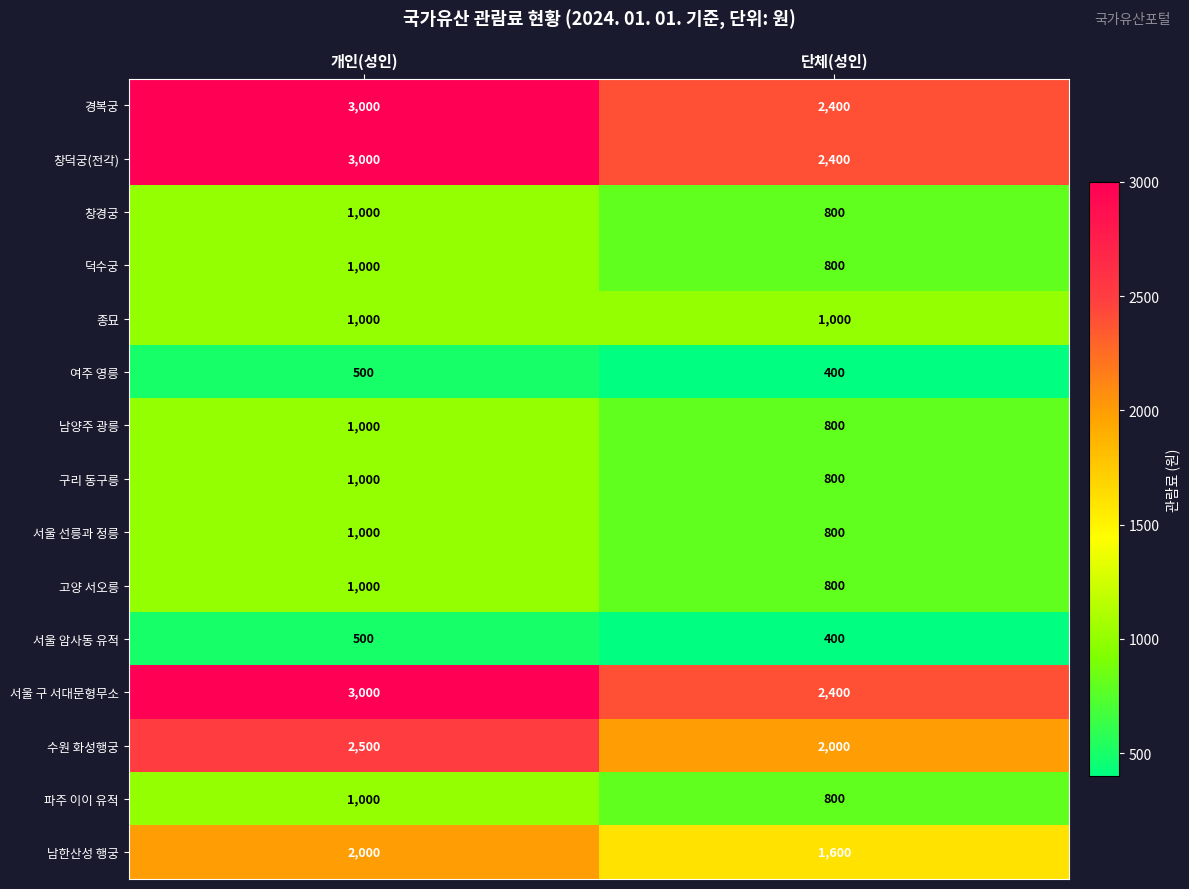

What is the spread (max minus min) of values at 개인(성인)?

2500